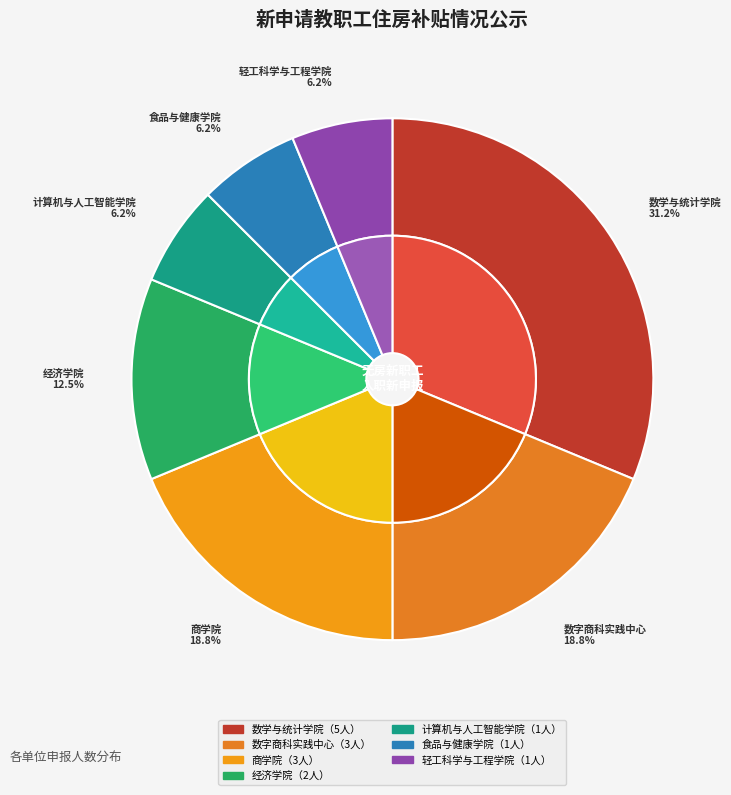

True or false: 数学与统计学院 accounts for 22% of the total.

False